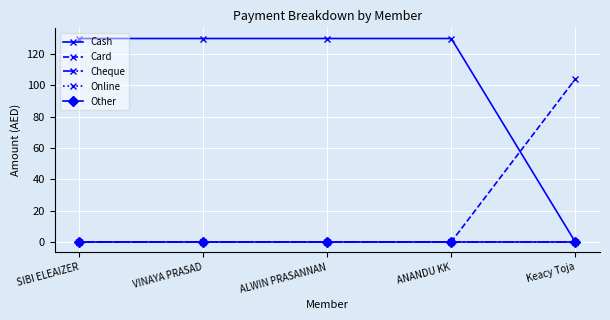

Does the chart have visible grid lines?

Yes